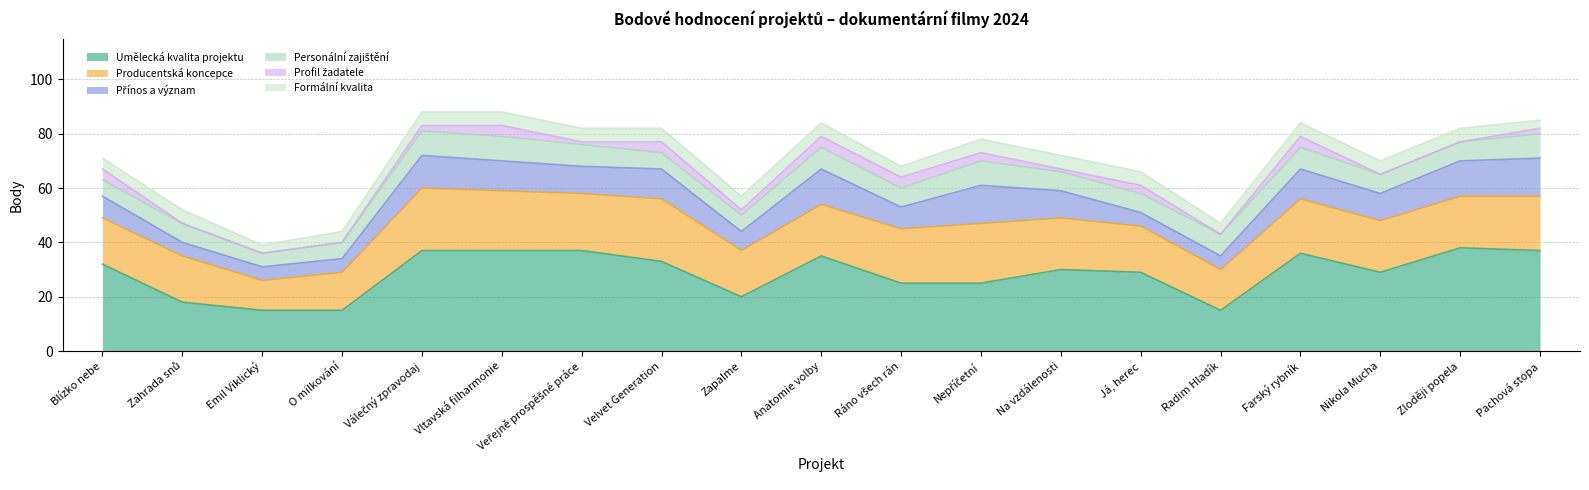

What is the maximum value shown in the chart?

38